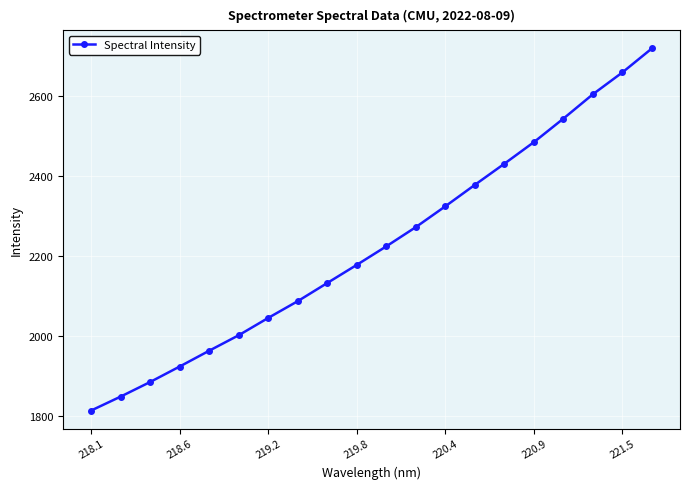

What is the greatest value displayed?

2717.6